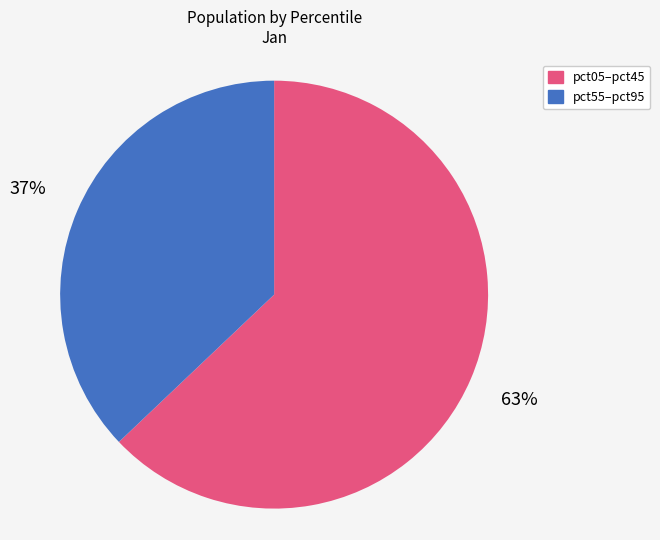

Which has a higher value, pct05–pct45 or pct55–pct95?

pct05–pct45